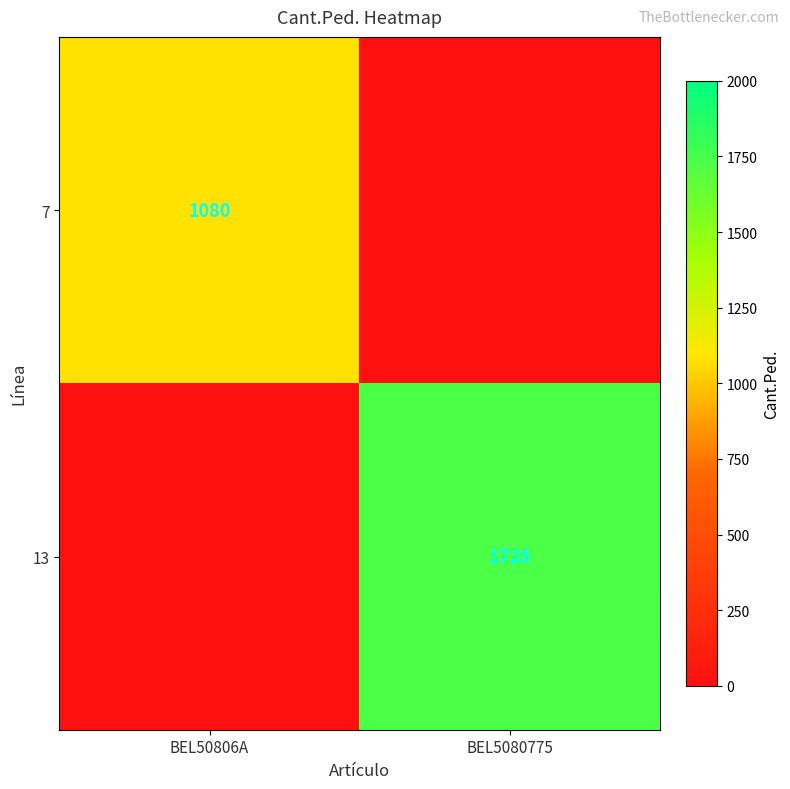

Is it true that 13 equals 1728 at BEL5080775?

True